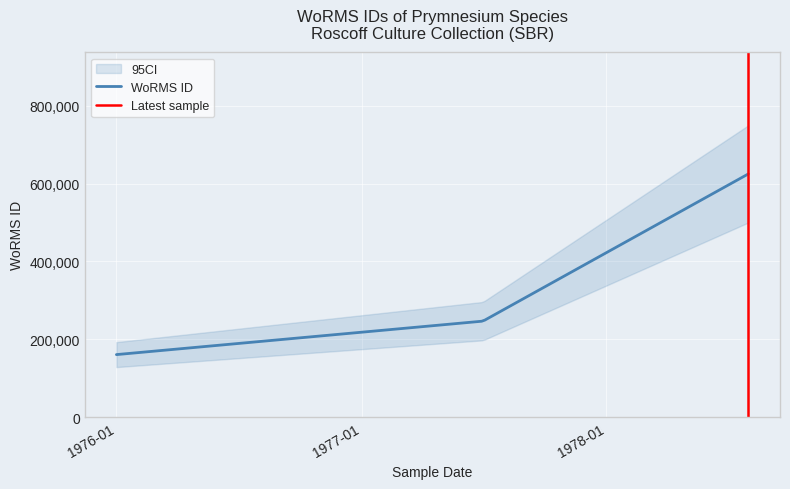

The value at  is 95035. True or false?

False